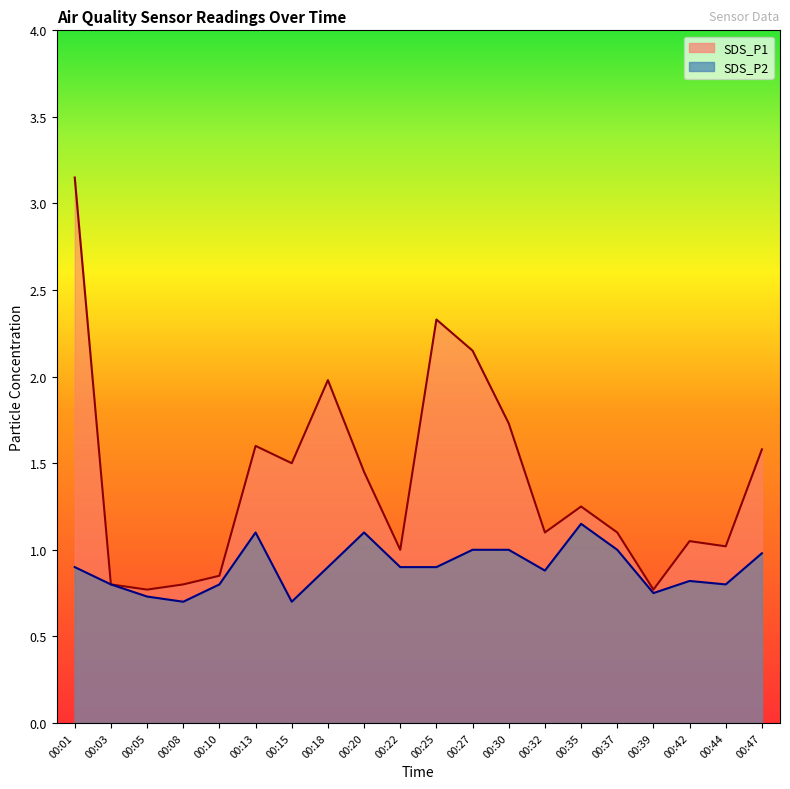

At which category does SDS_P2 reach its first local valley?

00:08